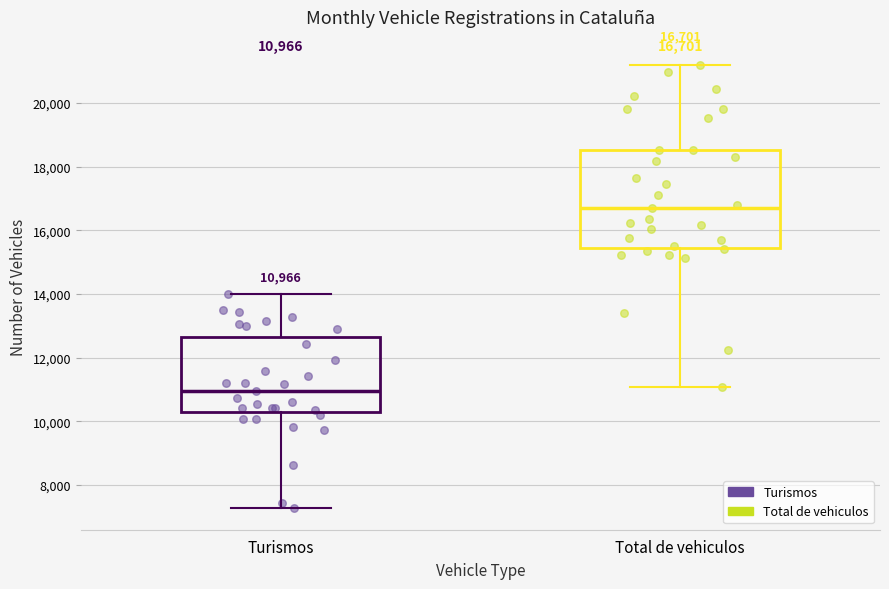

Which box's median line is the lowest?

Turismos